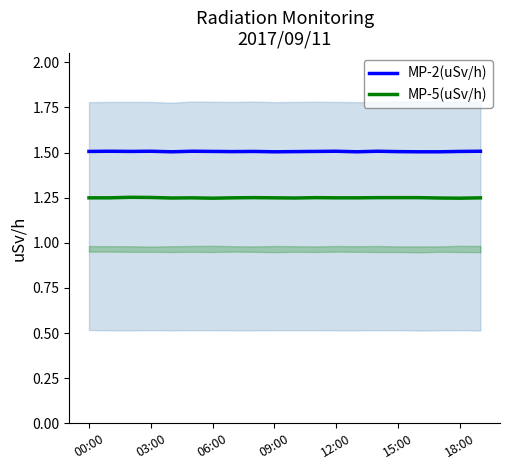

The MP-5(uSv/h) series shows 0.8 at 17. True or false?

False